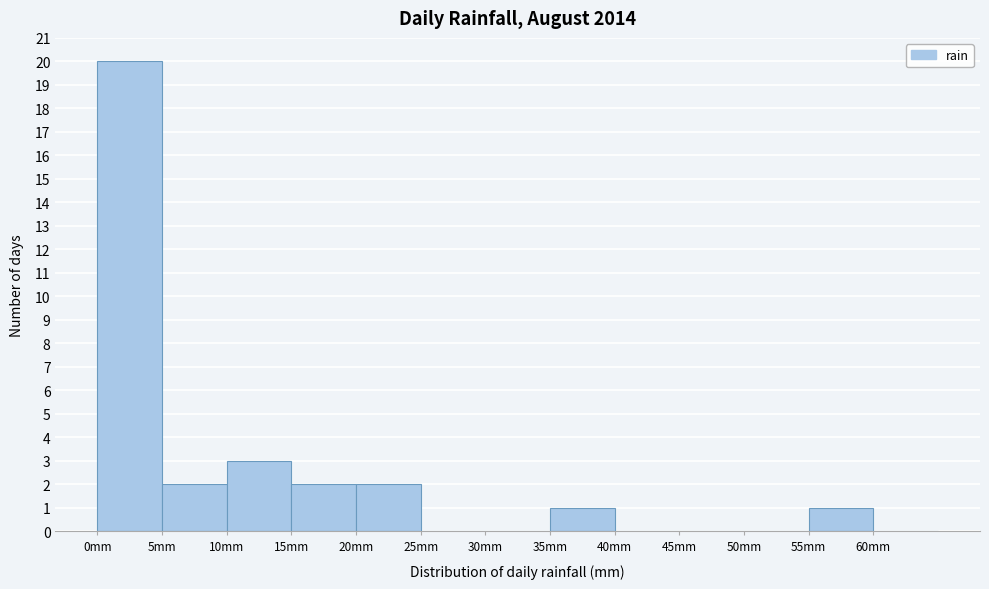

How tall is the bar that spans 5 to 10 on the x-axis? The values are not printed on the chart, so give them approximately, as read against the axis.

2